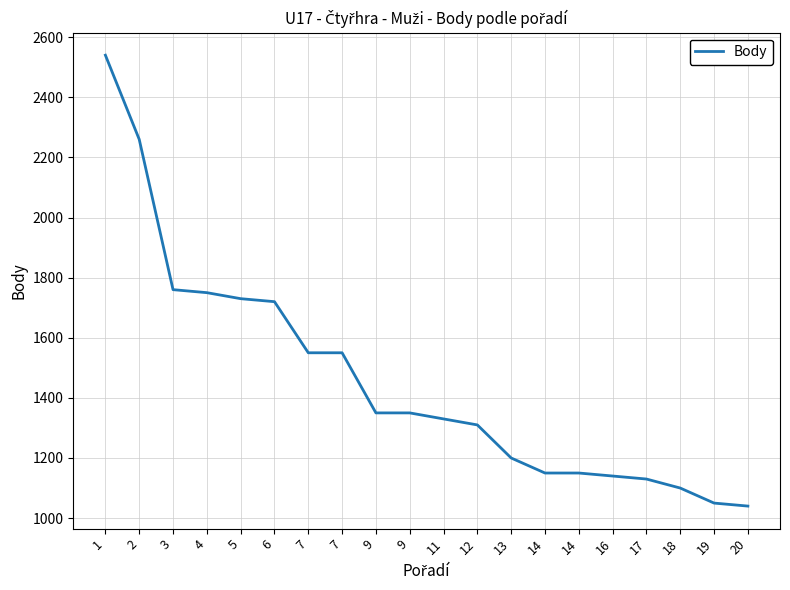

What is the sum of all values?

29160